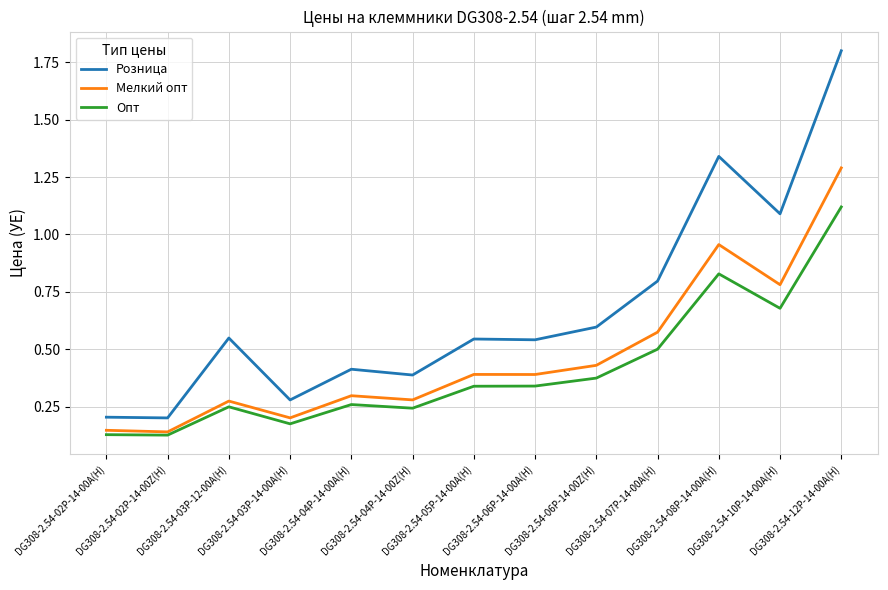

What are all the series names shown in the legend?

Розница, Мелкий опт, Опт